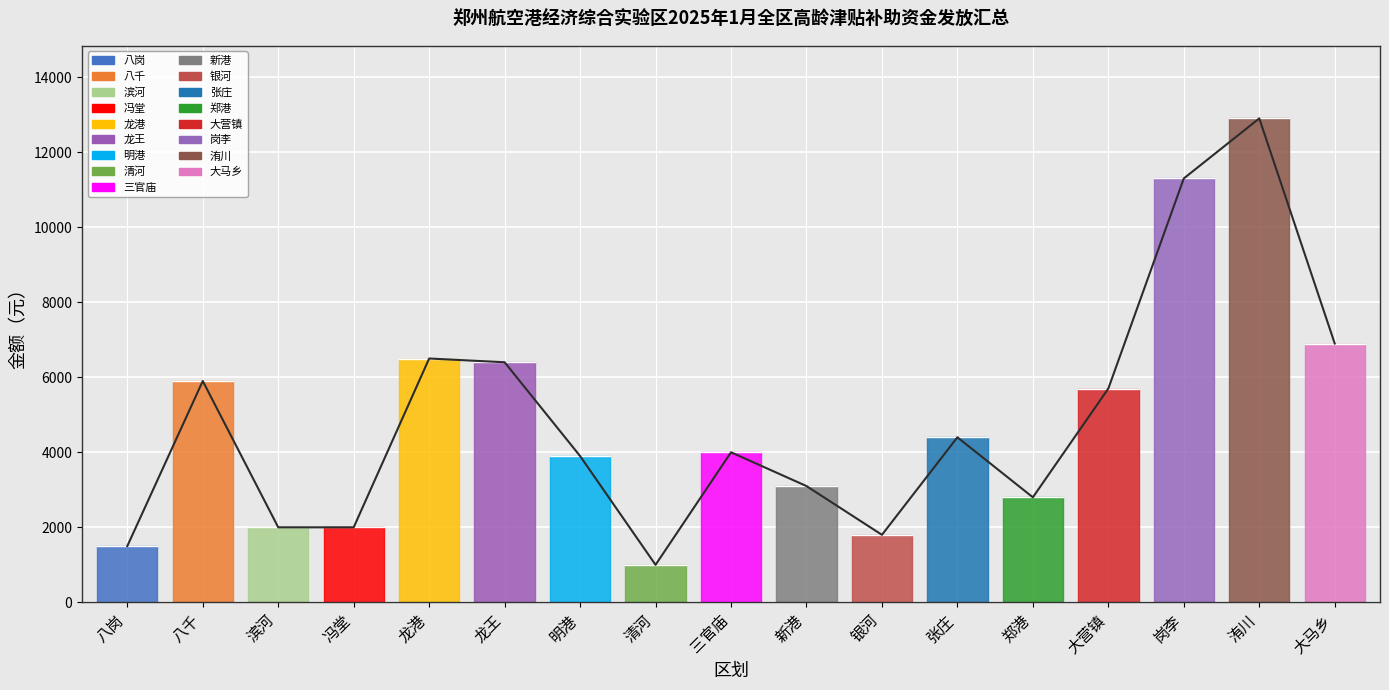

True or false: there are more than 0 points higher than both neighbors.

True